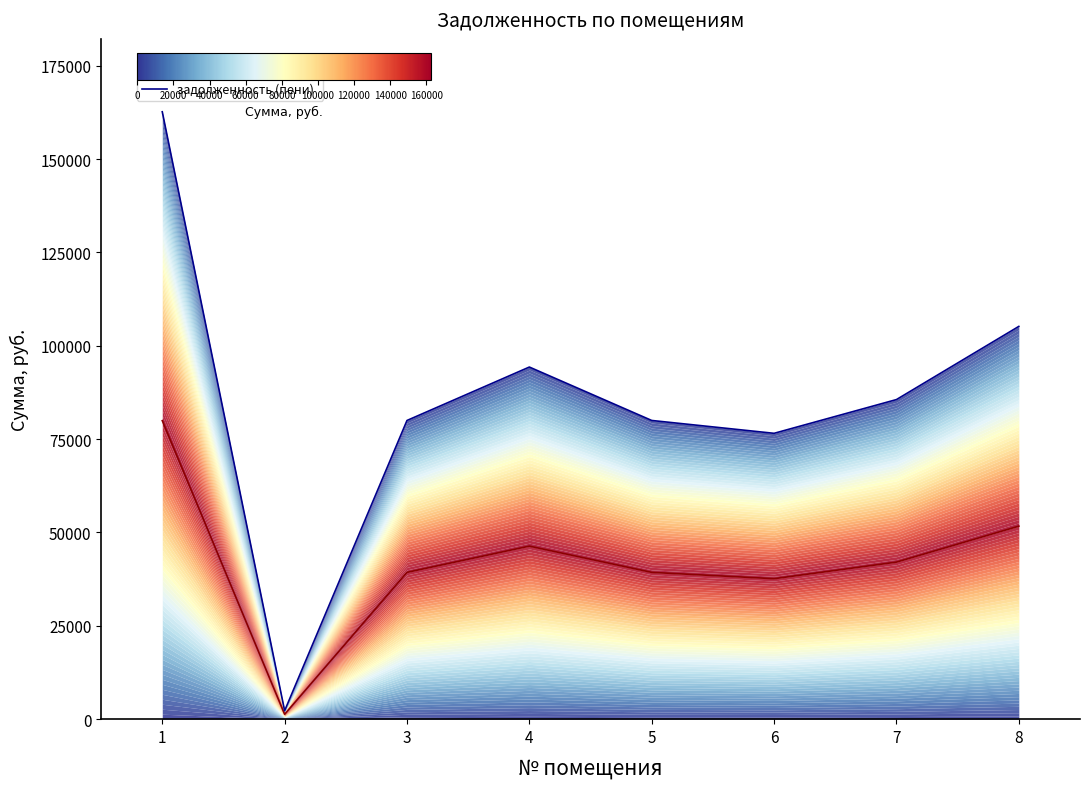

True or false: задолженность (взнос) and задолженность (пени) intersect in this chart.

False